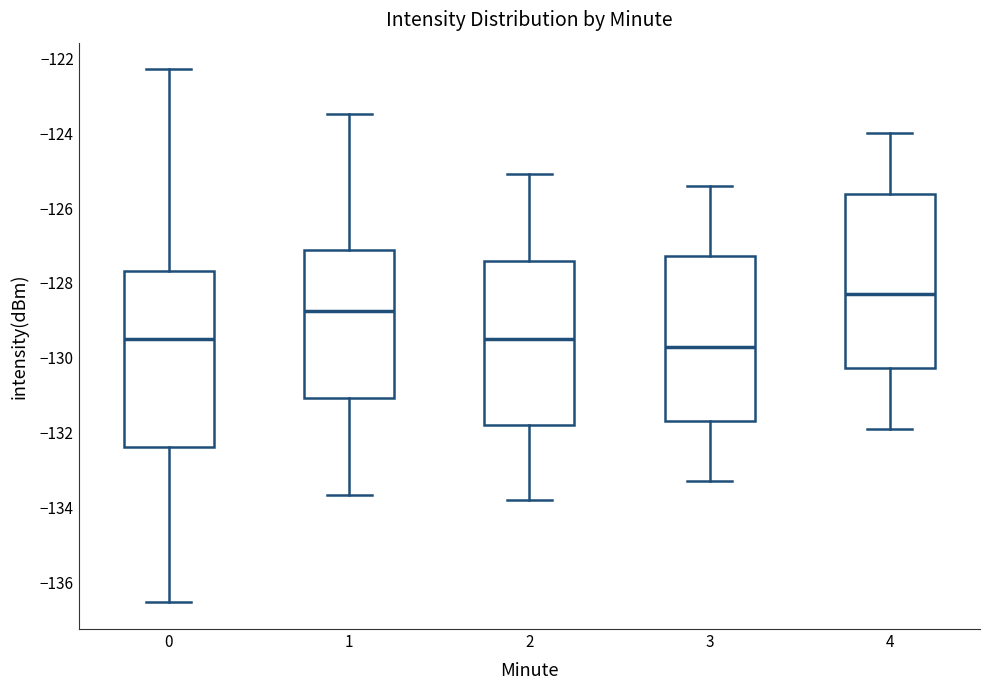

Which box's median line is the highest?

4